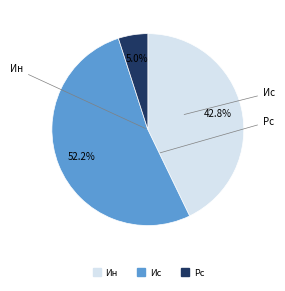

Does Ис account for over 50% of the chart?

Yes